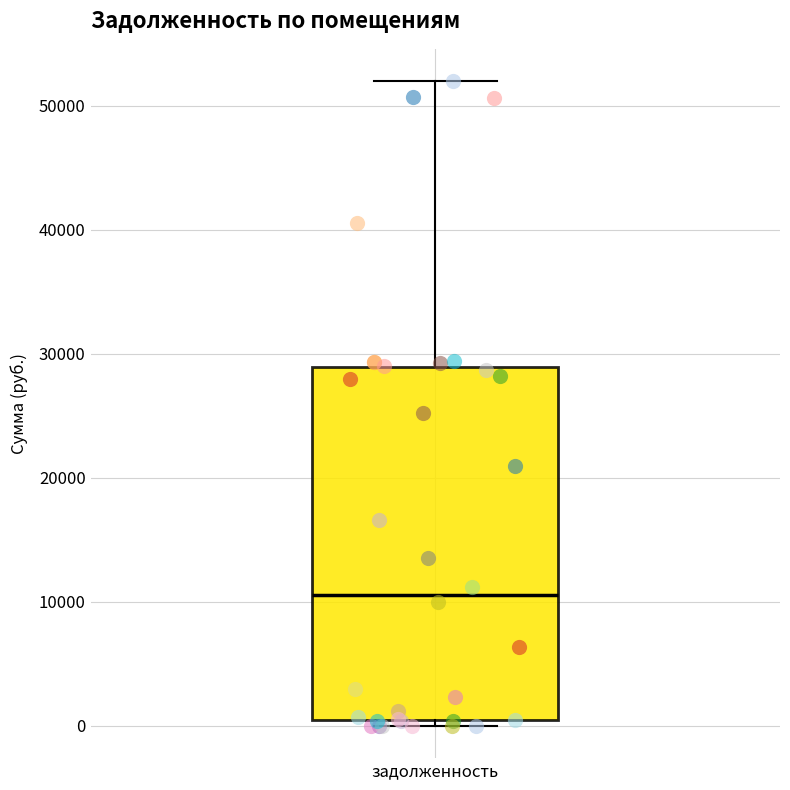

Read this box plot against the y-axis: the position of the median line, the range covered by the box, and the ends of both whiskers. The values are not printed on the chart, so give them approximately, as read against the axis.

median 11000, box 0 to 29000, whiskers 0 (just below the box's lower edge) to 52000